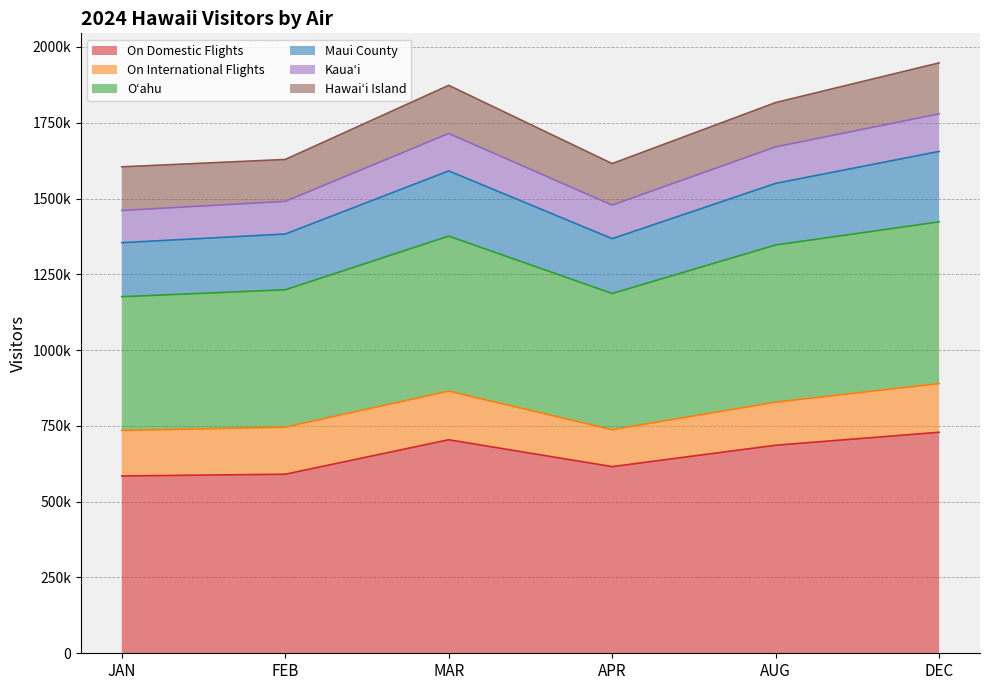

Between JAN and DEC, which series saw the biggest shift?

Maui County